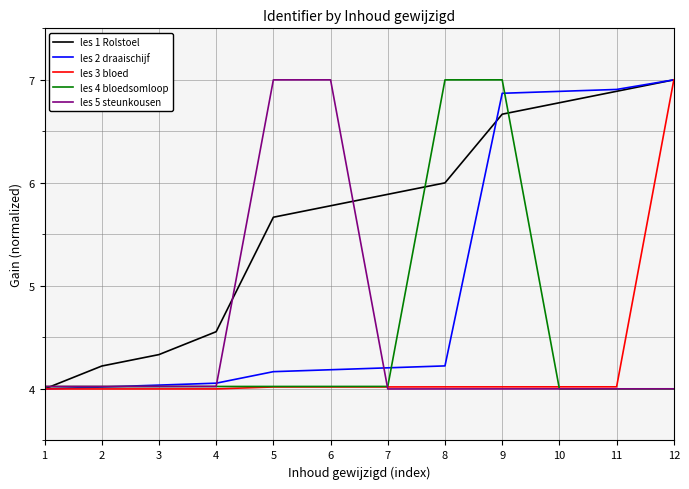

Between 3 and 8, which series saw the biggest shift?

les 4 bloedsomloop